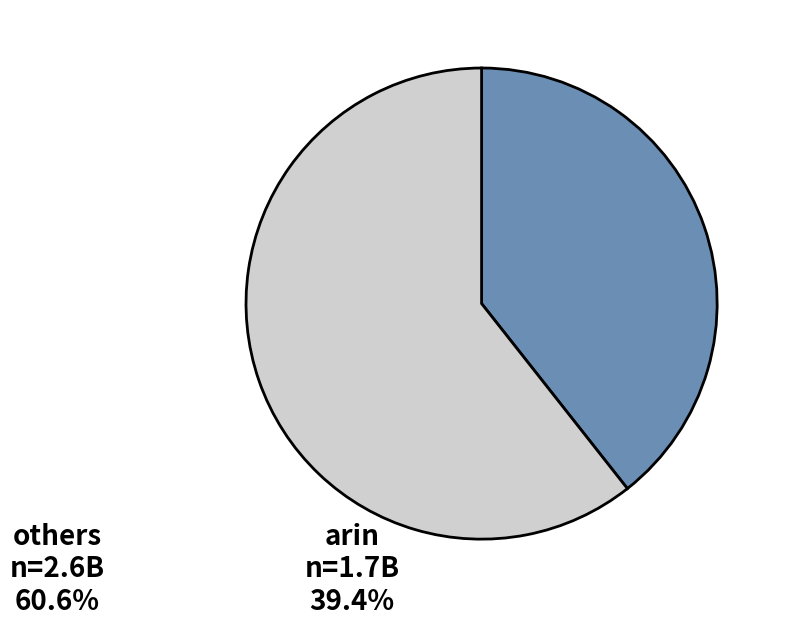

Combined, do arin and others account for over 50%?

Yes